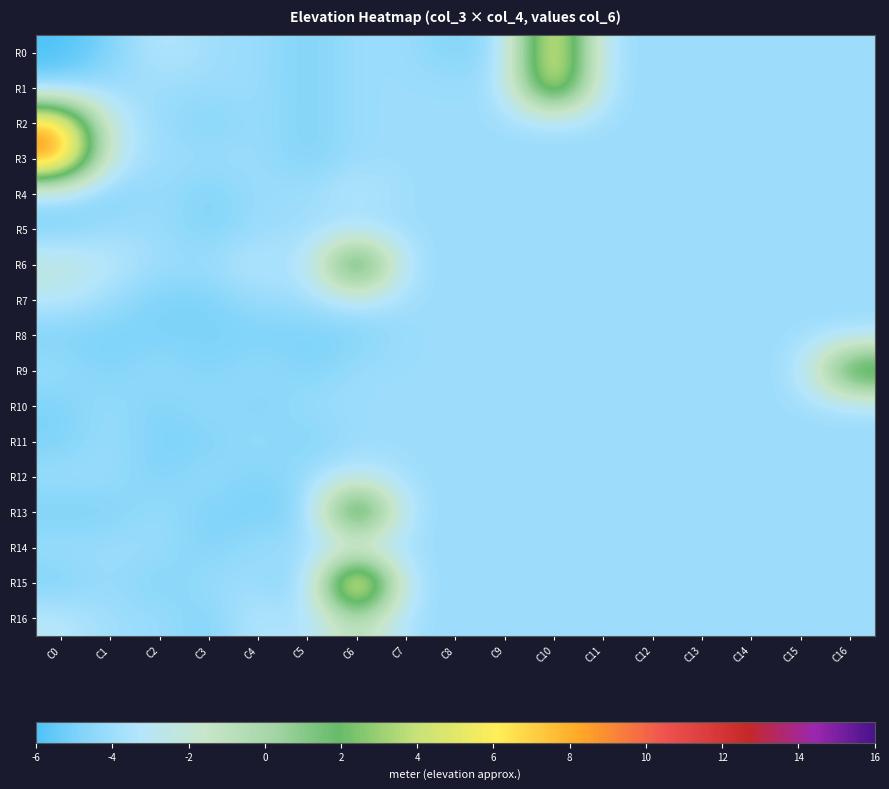

Reading right to left, list all the values displayed in this chart.

R0: C16=2	C15=2	C14=2	C13=2	C12=2	C11=2	C10=13	C9=2	C8=1	C7=2	C6=2	C5=1	C4=2	C3=2	C2=3	C1=1	C0=0
R1: C16=2	C15=2	C14=2	C13=2	C12=2	C11=2	C10=13	C9=2	C8=2	C7=2	C6=2	C5=1	C4=2	C3=2	C2=2	C1=2	C0=1
R2: C16=2	C15=2	C14=2	C13=2	C12=2	C11=2	C10=2	C9=2	C8=2	C7=2	C6=2	C5=1	C4=2	C3=1	C2=2	C1=3	C0=14
R3: C16=2	C15=2	C14=2	C13=2	C12=2	C11=2	C10=2	C9=2	C8=2	C7=2	C6=2	C5=1	C4=2	C3=2	C2=2	C1=3	C0=16
R4: C16=2	C15=2	C14=2	C13=2	C12=2	C11=2	C10=2	C9=2	C8=2	C7=2	C6=3	C5=2	C4=2	C3=1	C2=2	C1=1	C0=2
R5: C16=2	C15=2	C14=2	C13=2	C12=2	C11=2	C10=2	C9=2	C8=2	C7=2	C6=2	C5=2	C4=2	C3=1	C2=2	C1=2	C0=1
R6: C16=2	C15=2	C14=2	C13=2	C12=2	C11=2	C10=2	C9=2	C8=2	C7=2	C6=12	C5=2	C4=3	C3=2	C2=2	C1=3	C0=4
R7: C16=2	C15=2	C14=2	C13=2	C12=2	C11=2	C10=2	C9=2	C8=2	C7=2	C6=3	C5=2	C4=2	C3=1	C2=1	C1=2	C0=3
R8: C16=2	C15=2	C14=2	C13=2	C12=2	C11=2	C10=2	C9=2	C8=2	C7=2	C6=1	C5=1	C4=1	C3=1	C2=1	C1=1	C0=1
R9: C16=11	C15=2	C14=2	C13=2	C12=2	C11=2	C10=2	C9=2	C8=2	C7=2	C6=2	C5=1	C4=2	C3=1	C2=2	C1=1	C0=2
R10: C16=2	C15=2	C14=2	C13=2	C12=2	C11=2	C10=2	C9=2	C8=2	C7=2	C6=2	C5=2	C4=1	C3=2	C2=1	C1=2	C0=1
R11: C16=2	C15=2	C14=2	C13=2	C12=2	C11=2	C10=2	C9=2	C8=2	C7=2	C6=2	C5=1	C4=2	C3=1	C2=1	C1=2	C0=1
R12: C16=2	C15=2	C14=2	C13=2	C12=2	C11=2	C10=2	C9=2	C8=2	C7=2	C6=3	C5=2	C4=1	C3=2	C2=1	C1=2	C0=2
R13: C16=2	C15=2	C14=2	C13=2	C12=2	C11=2	C10=2	C9=2	C8=2	C7=2	C6=13	C5=1	C4=1	C3=1	C2=2	C1=1	C0=1
R14: C16=2	C15=2	C14=2	C13=2	C12=2	C11=2	C10=2	C9=2	C8=2	C7=2	C6=2	C5=2	C4=2	C3=1	C2=2	C1=2	C0=2
R15: C16=2	C15=2	C14=2	C13=2	C12=2	C11=2	C10=2	C9=2	C8=2	C7=2	C6=17	C5=1	C4=2	C3=2	C2=1	C1=2	C0=1
R16: C16=2	C15=2	C14=2	C13=2	C12=2	C11=2	C10=2	C9=2	C8=2	C7=2	C6=6	C5=2	C4=3	C3=1	C2=2	C1=2	C0=3